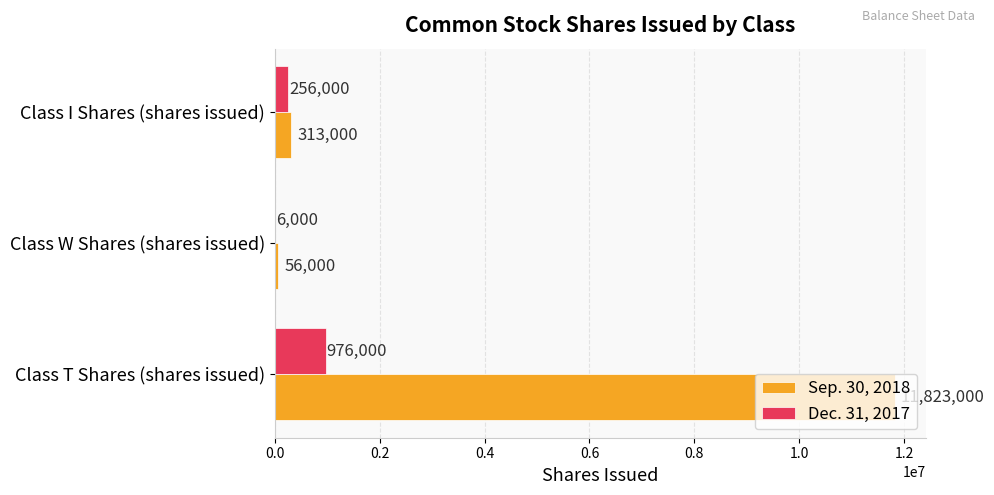

What is the average value of the Sep. 30, 2018 series?

4064000